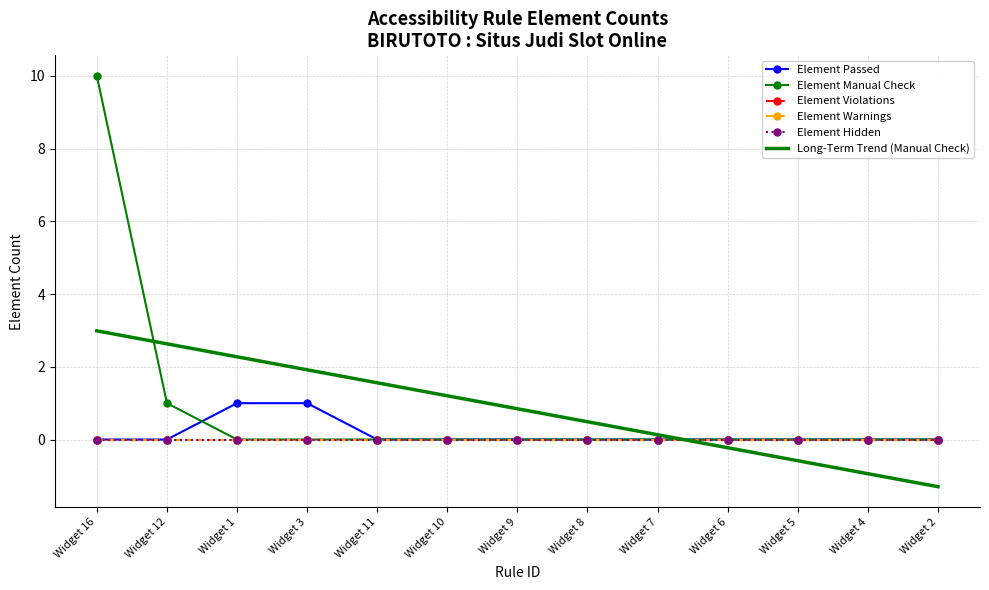

At which label does Long-Term Trend (Manual Check) reach its minimum?

Widget 2